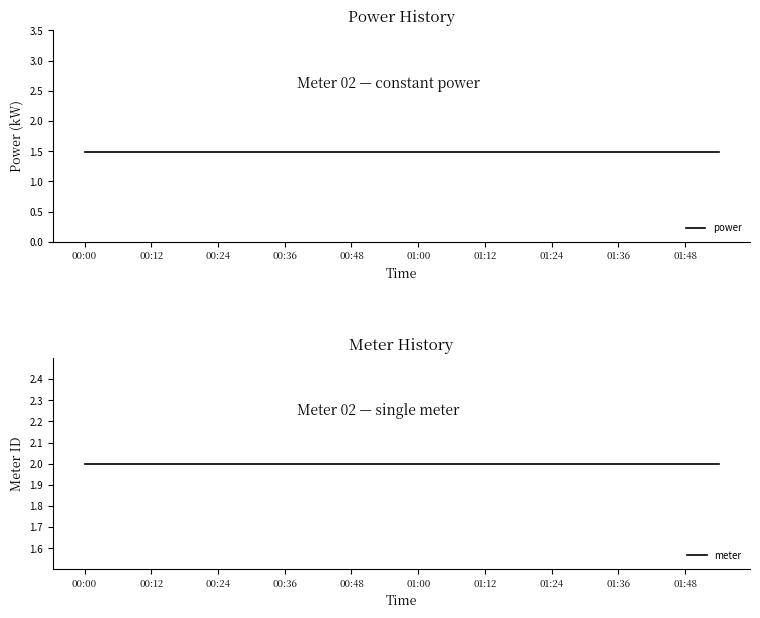

How many lines are shown in the chart?

2